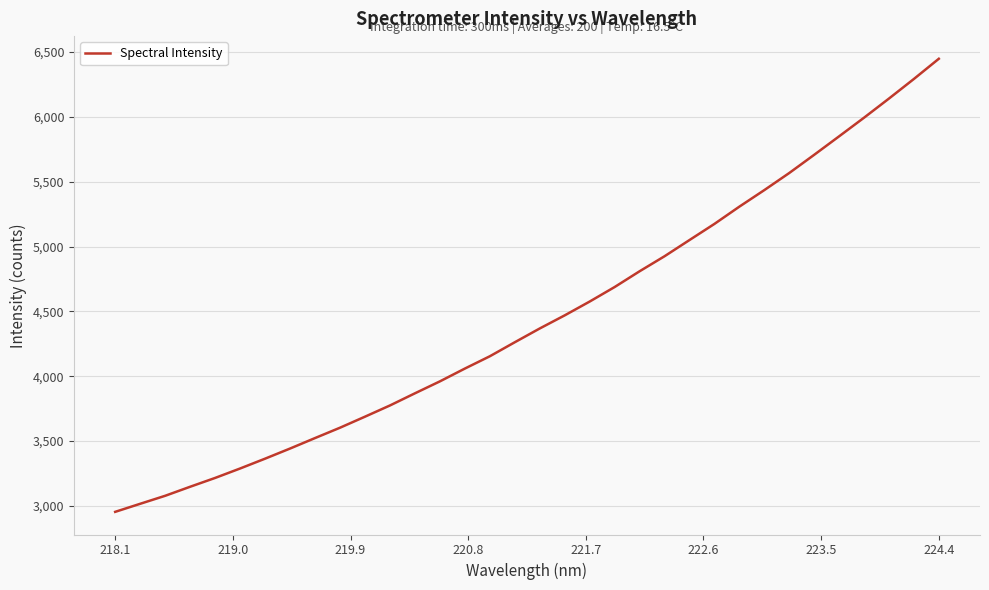

What is the greatest value displayed?

6448.8